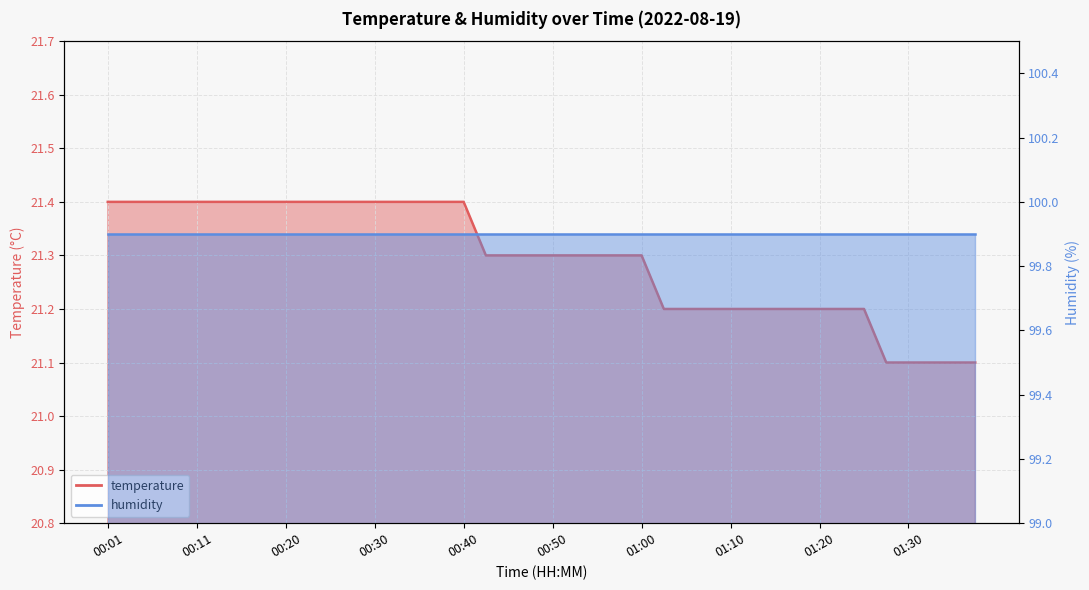

Reading left to right, extract all data points from this chart.

21.4	21.4	21.4	21.4	21.4	21.4	21.4	21.4	21.4	21.4	21.4	21.4	21.4	21.4	21.4	21.4	21.4	21.3	21.3	21.3	21.3	21.3	21.3	21.3	21.3	21.2	21.2	21.2	21.2	21.2	21.2	21.2	21.2	21.2	21.2	21.1	21.1	21.1	21.1	21.1